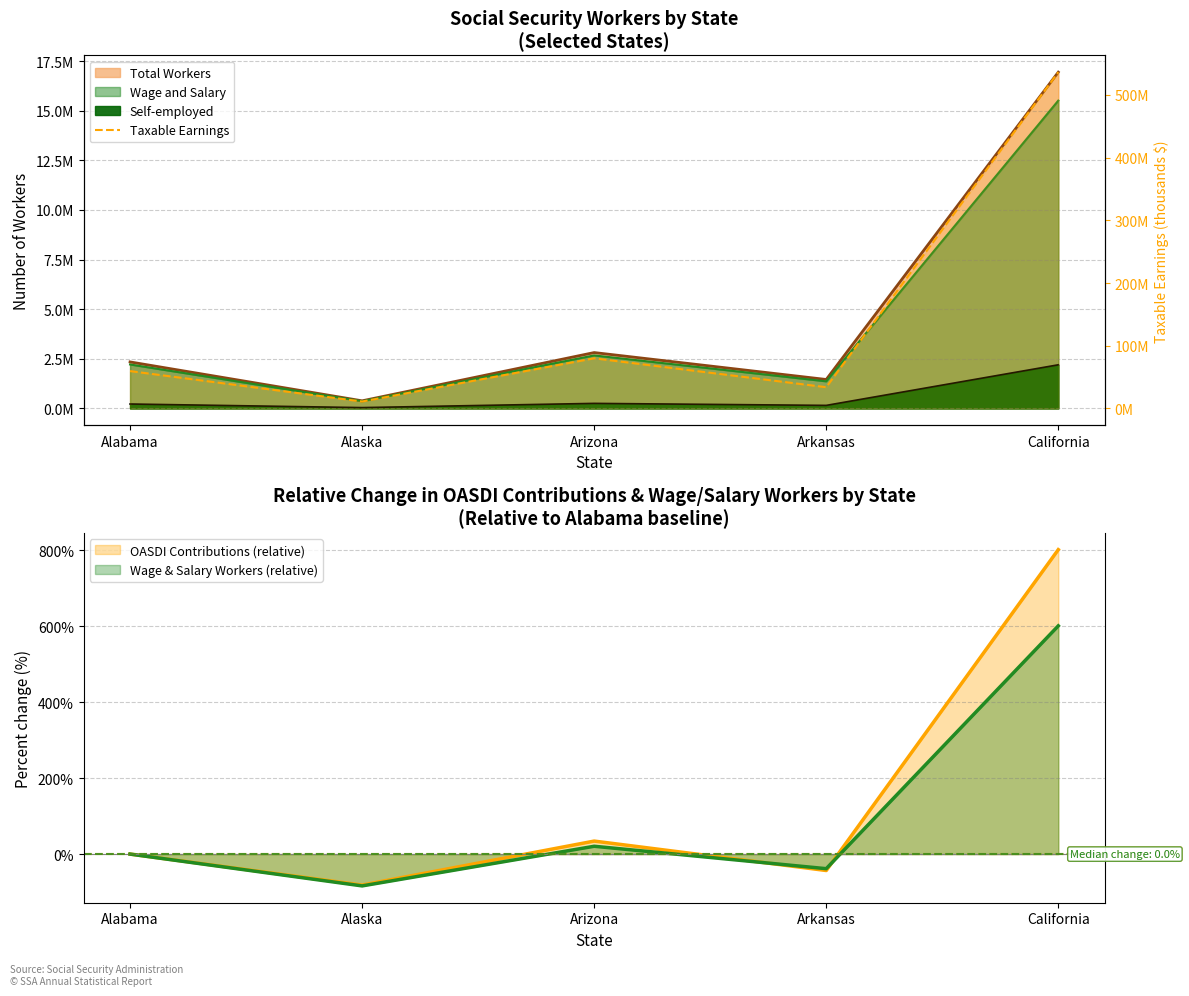

True or false: the data shows 4685494 at Alaska.

False